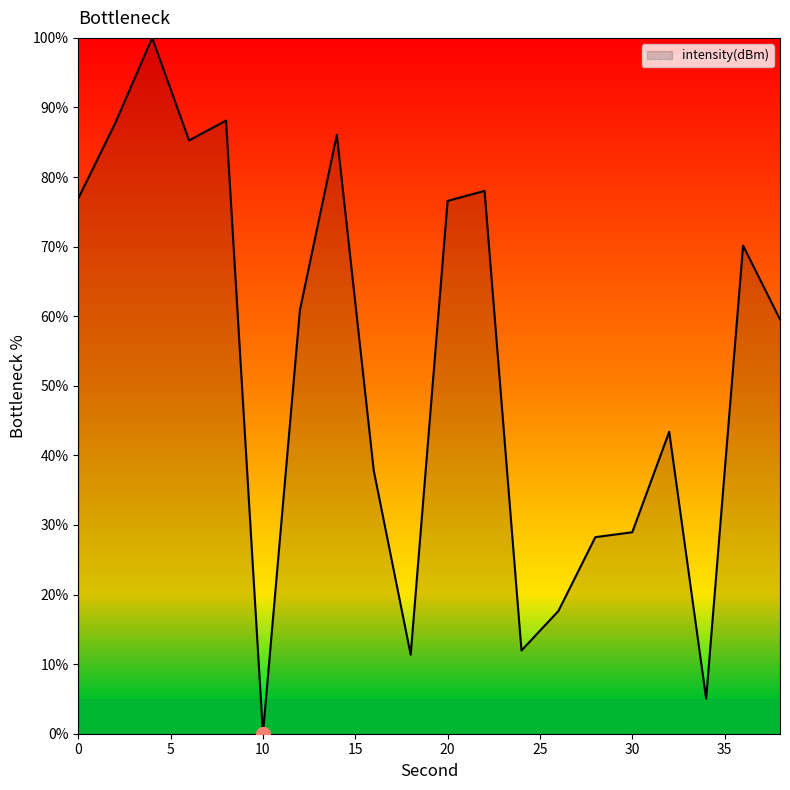

What is the greatest value displayed?

100.0